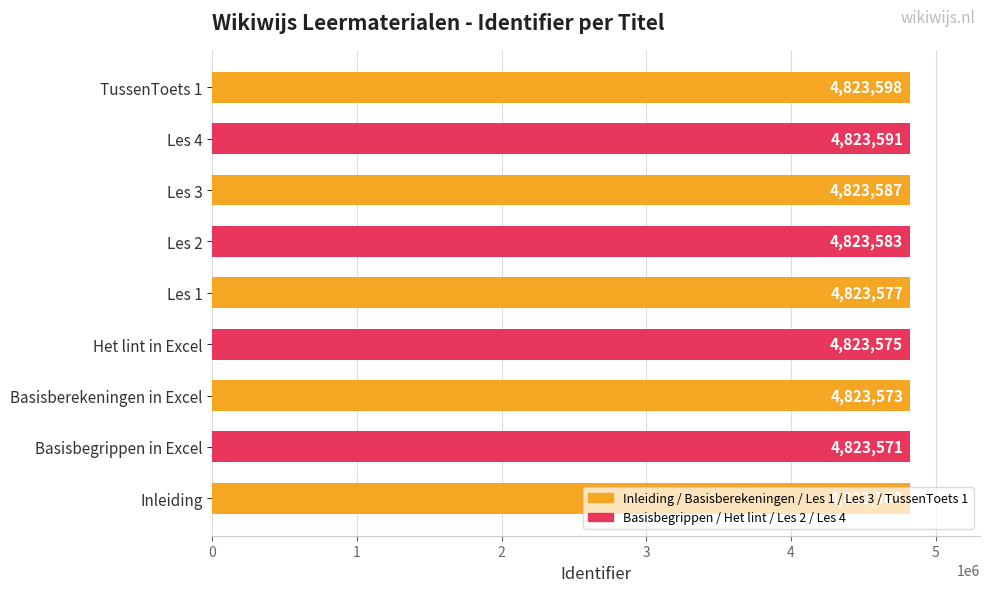

The value at Les 2 is 4823583. True or false?

True